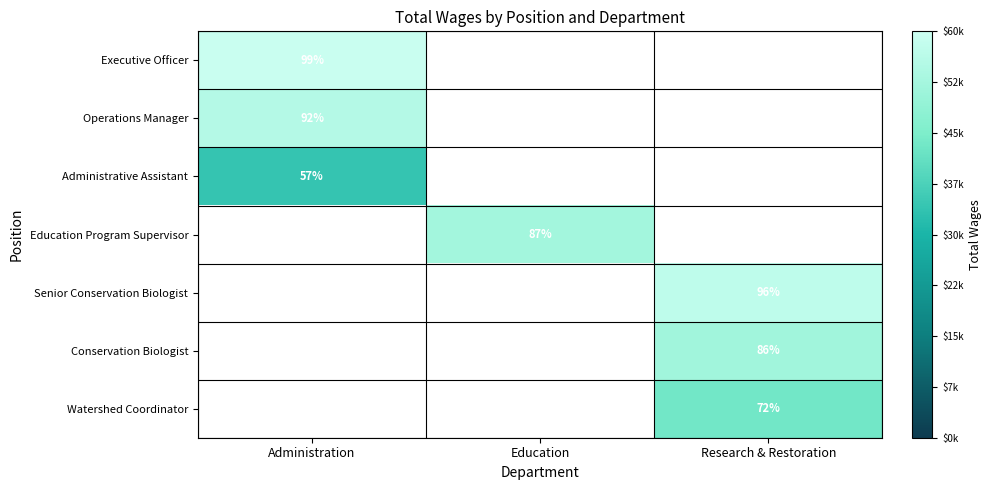

The Conservation Biologist series shows 27866.8 at Research & Restoration. True or false?

False